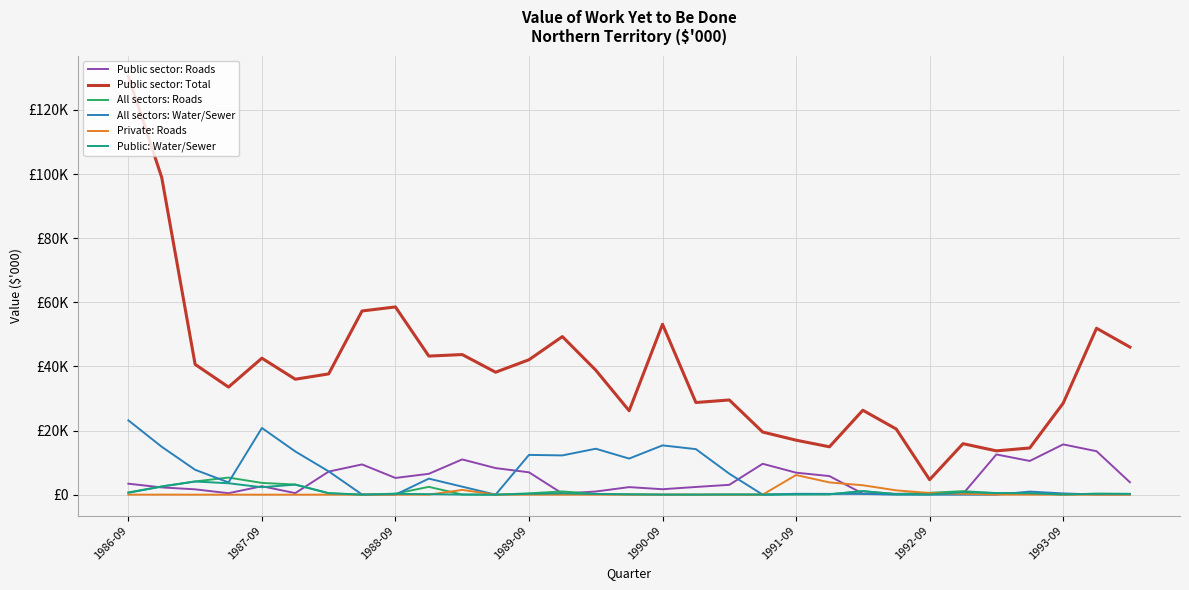

True or false: Public sector: Total and All sectors: Roads cross at least once.

False